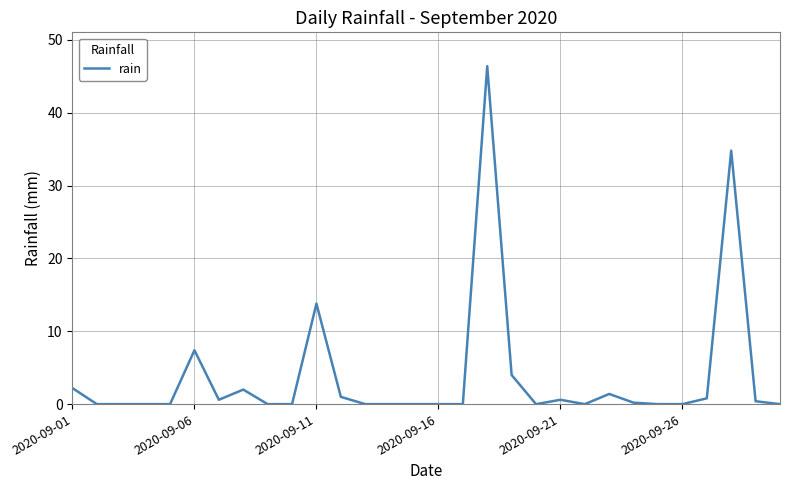

What is the maximum value shown in the chart?

46.4